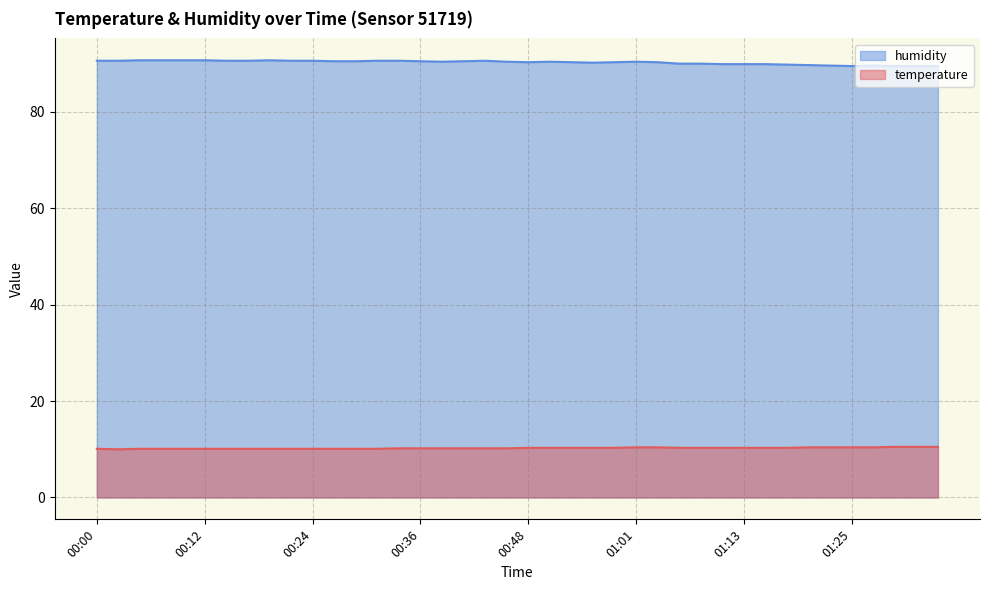

True or false: temperature has a value of 10.2 at 00:39.

True